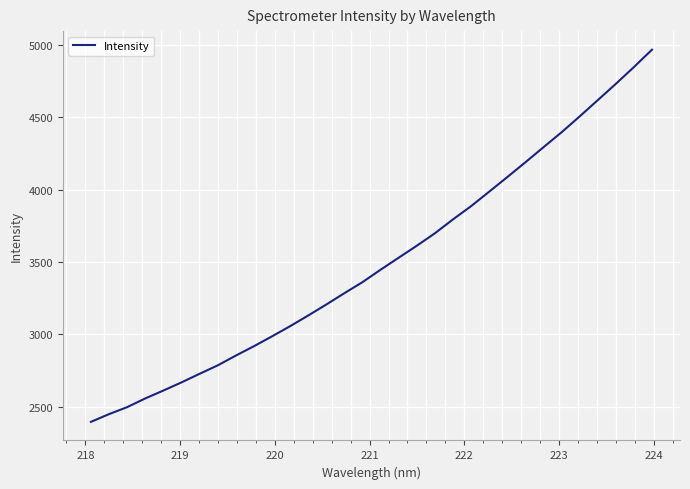

What is the sum of all values?

112056.2